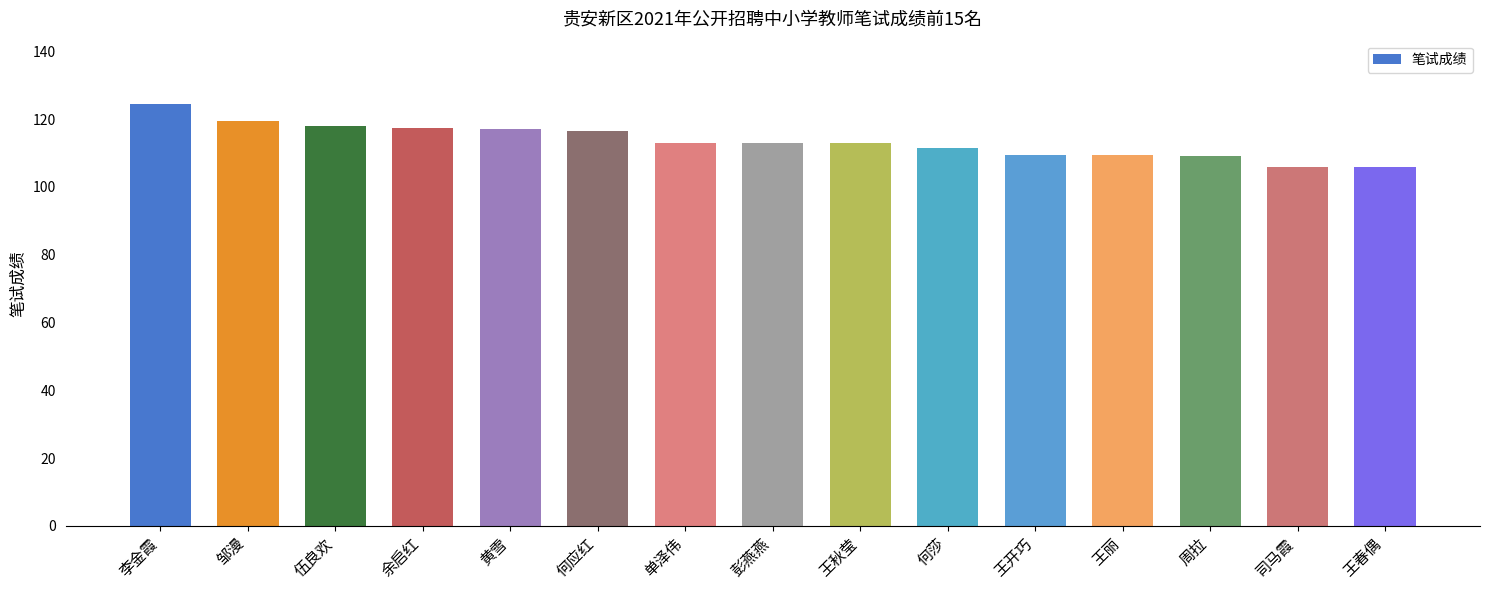

At which label does the data first exceed 113?

李金霞